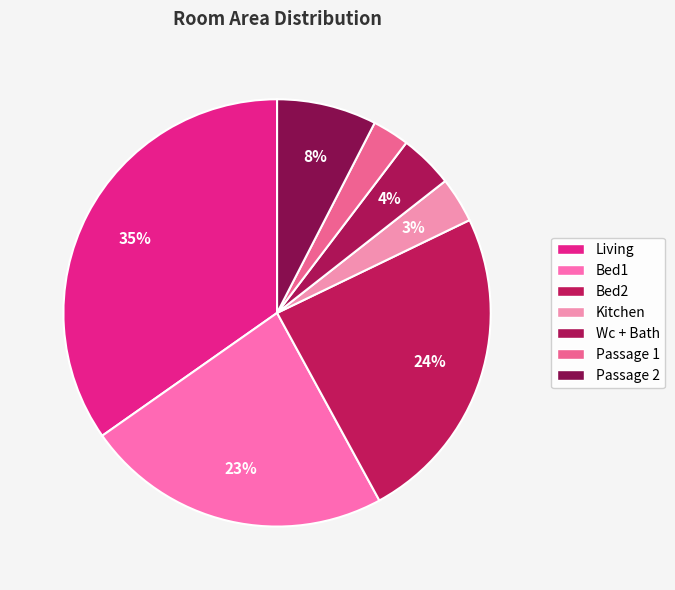

Approximately how many times larger is the value at Wc + Bath compared to Passage 2?

0.5